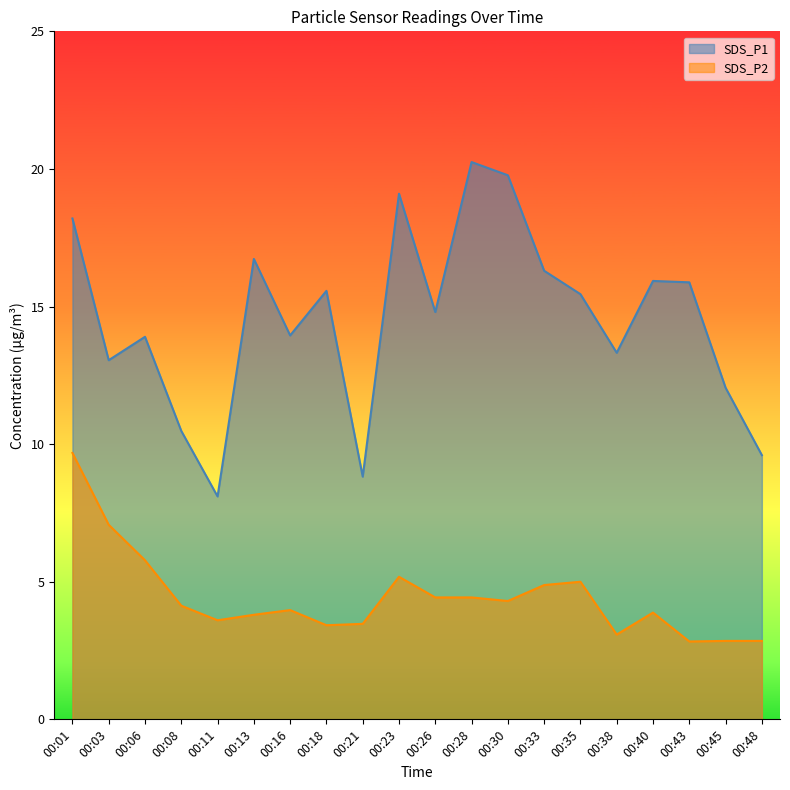

What is the maximum value for SDS_P1?

20.2